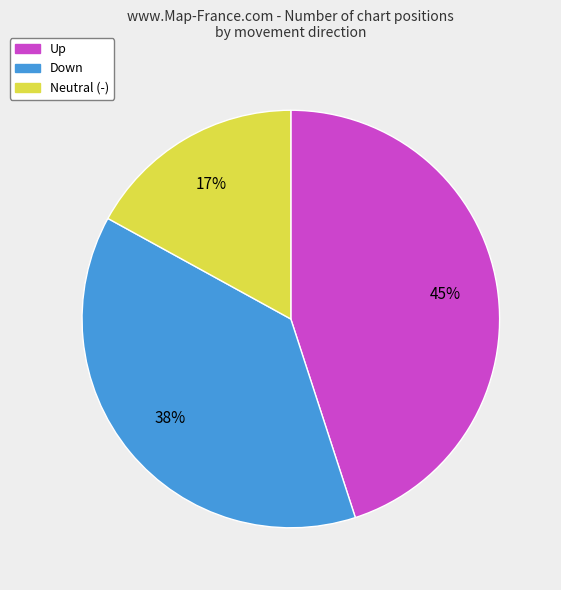

Is there any slice that represents more than half of the pie?

No